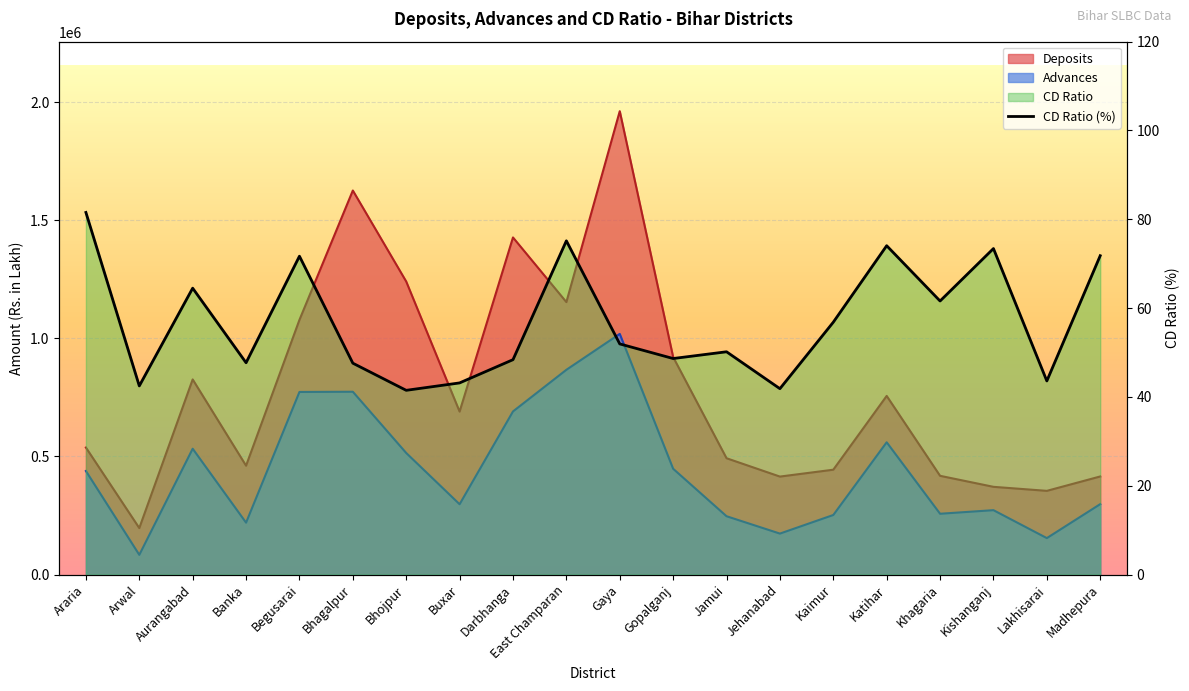

What is the maximum value for Deposits?

1961331.0